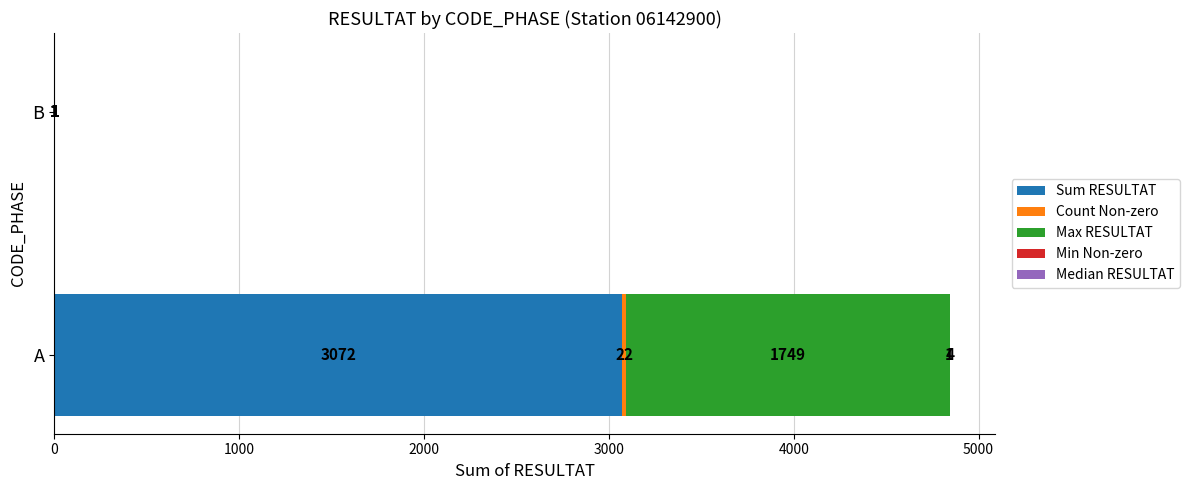

What is the maximum value for Sum RESULTAT?

3072